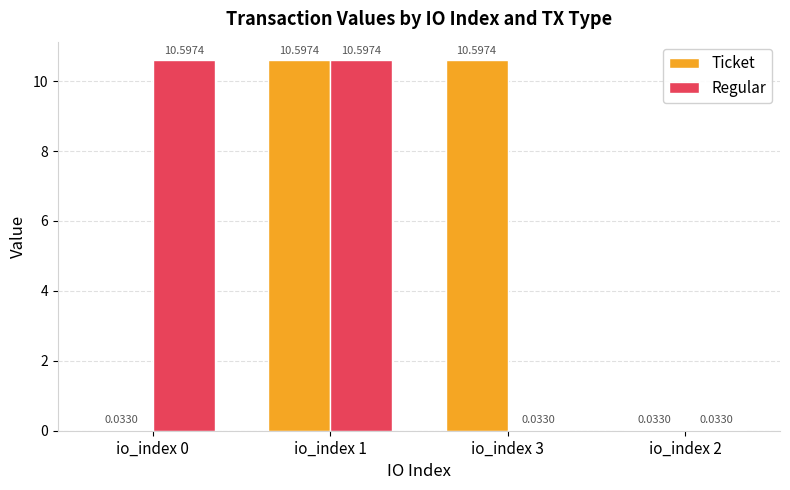

How many series are shown in this chart?

2